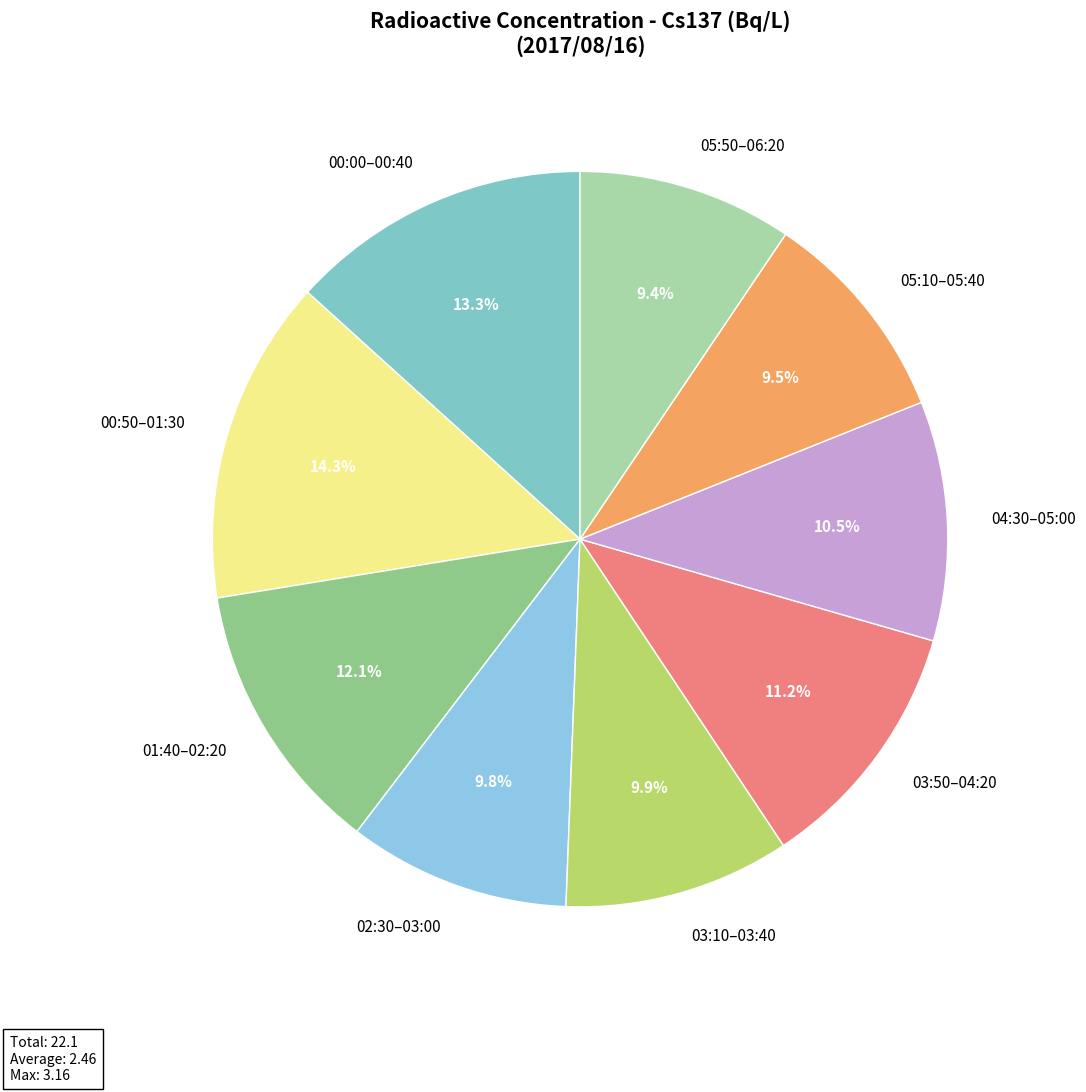

Do 03:10–03:40 and 05:50–06:20 together represent more than half of the pie?

No